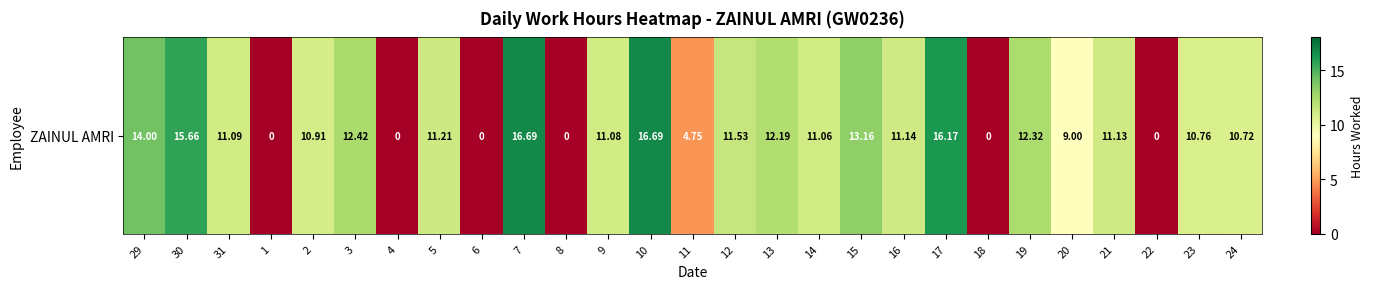

Where does the data first go above 11?

29